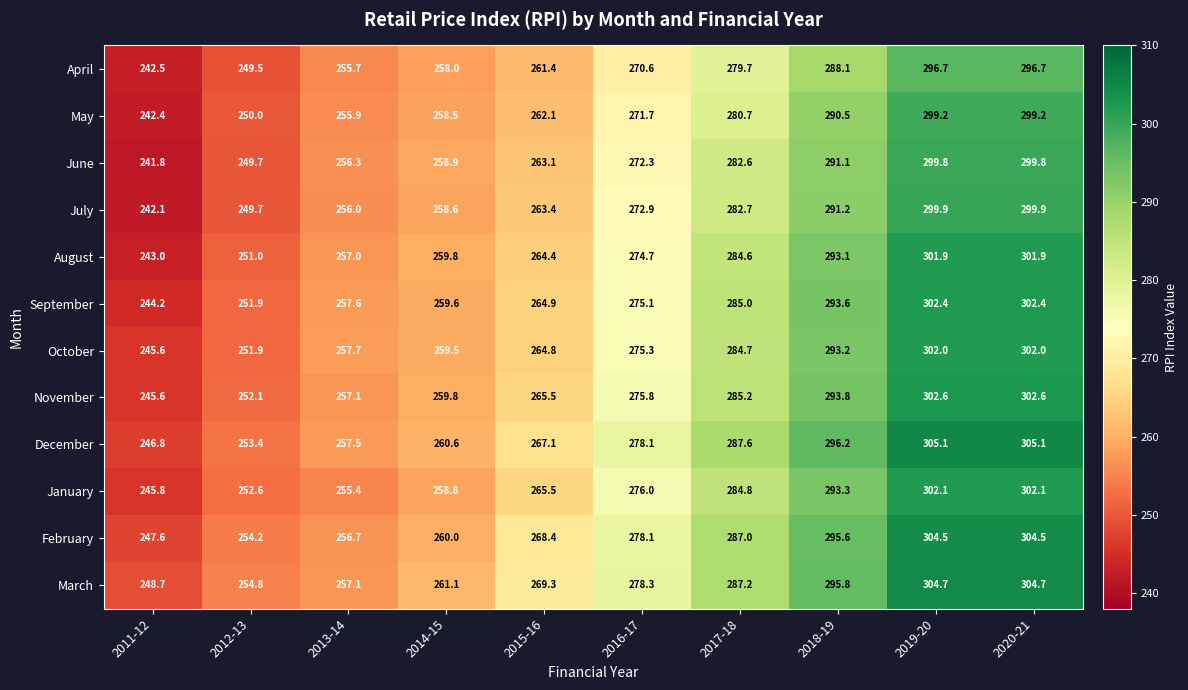

Which series has the largest range (max minus min)?

August